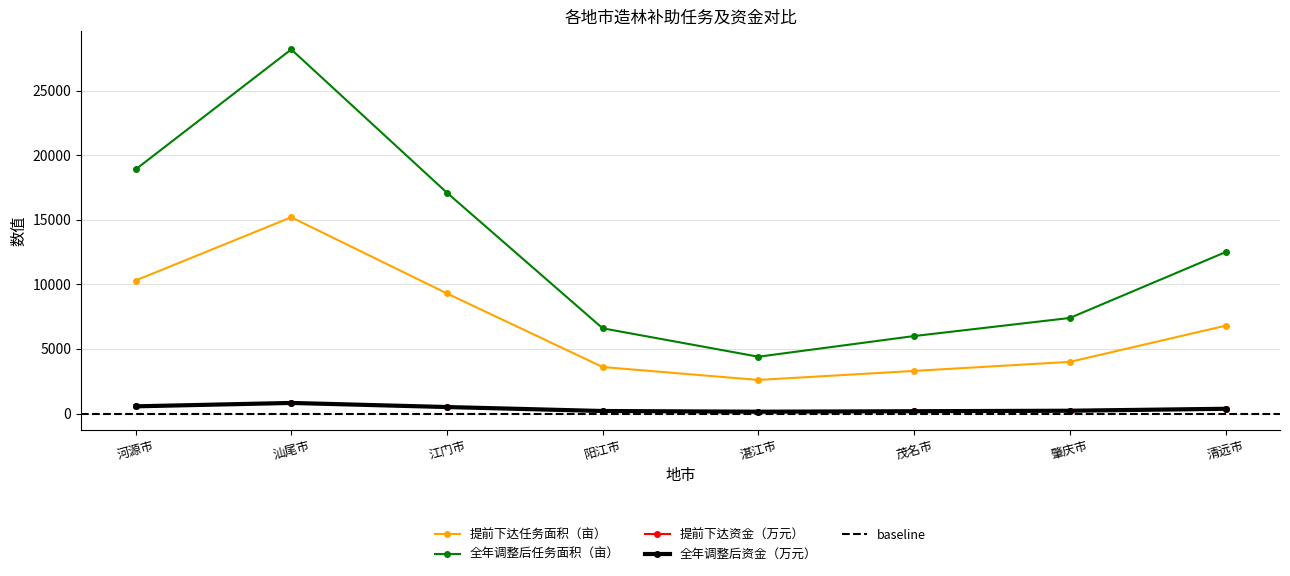

What position from the left is 肇庆市?

7